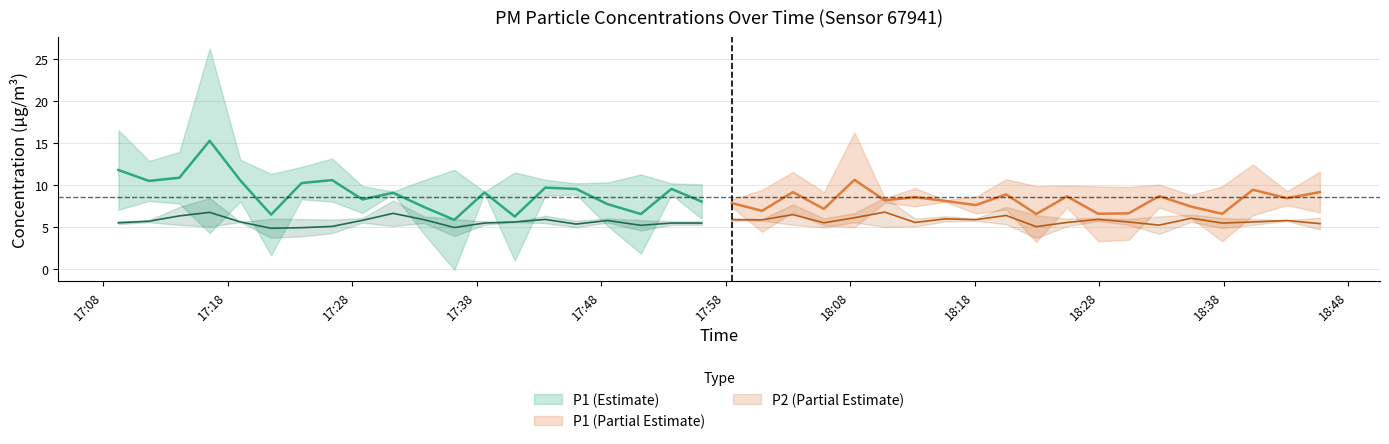

What is the average value of the P1 series?

8.6